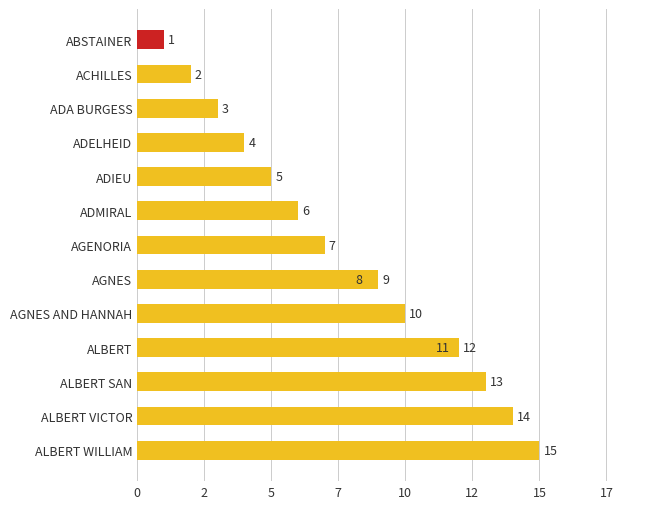

The chart shows a value of 3 at ADA BURGESS. True or false?

True